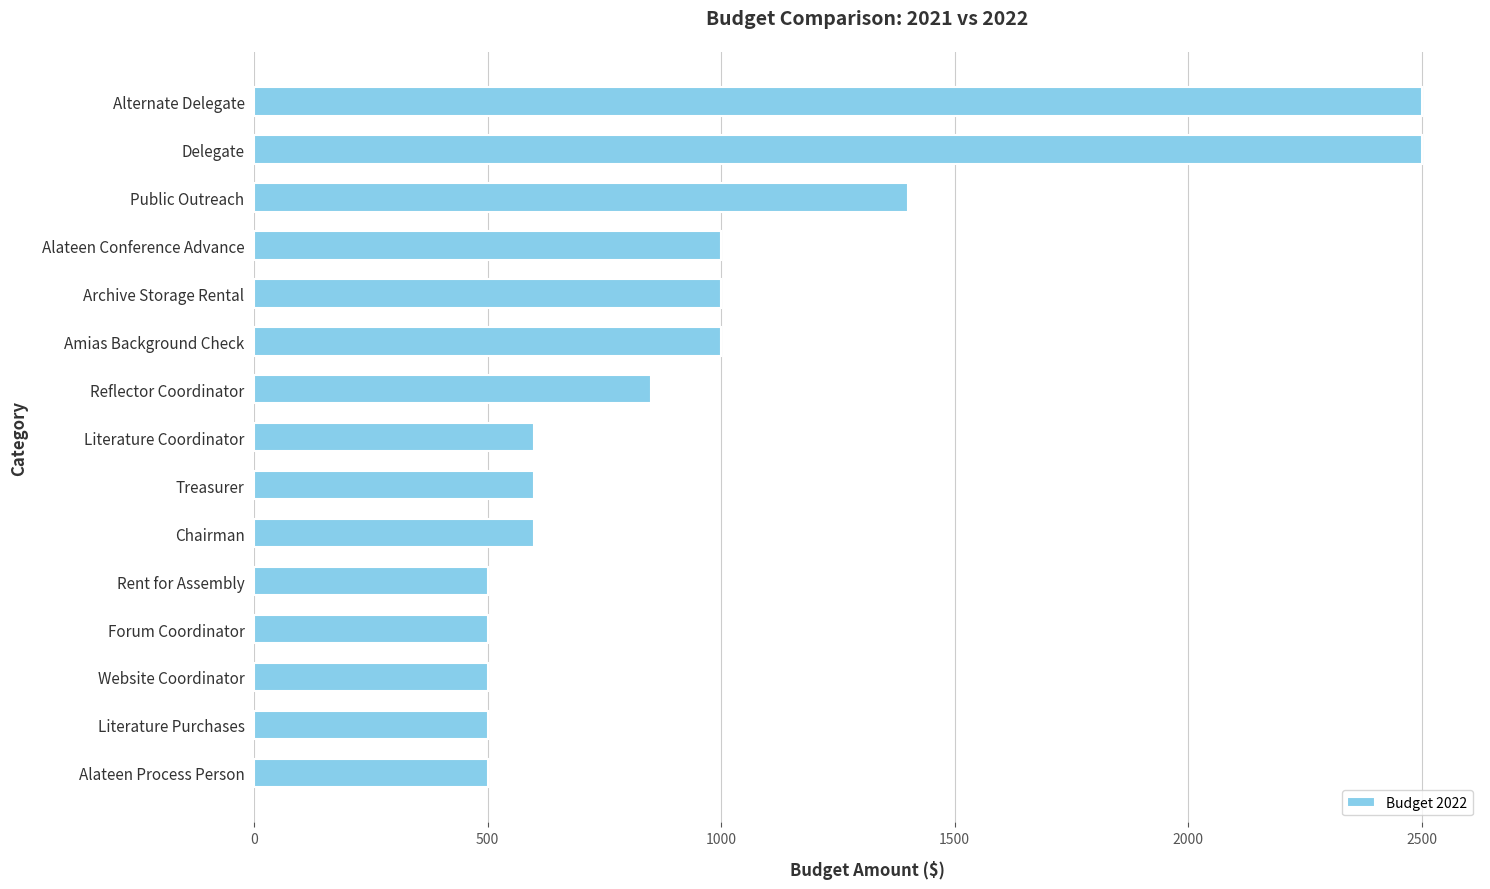

True or false: the data shows 359 at Alateen Conference Advance.

False